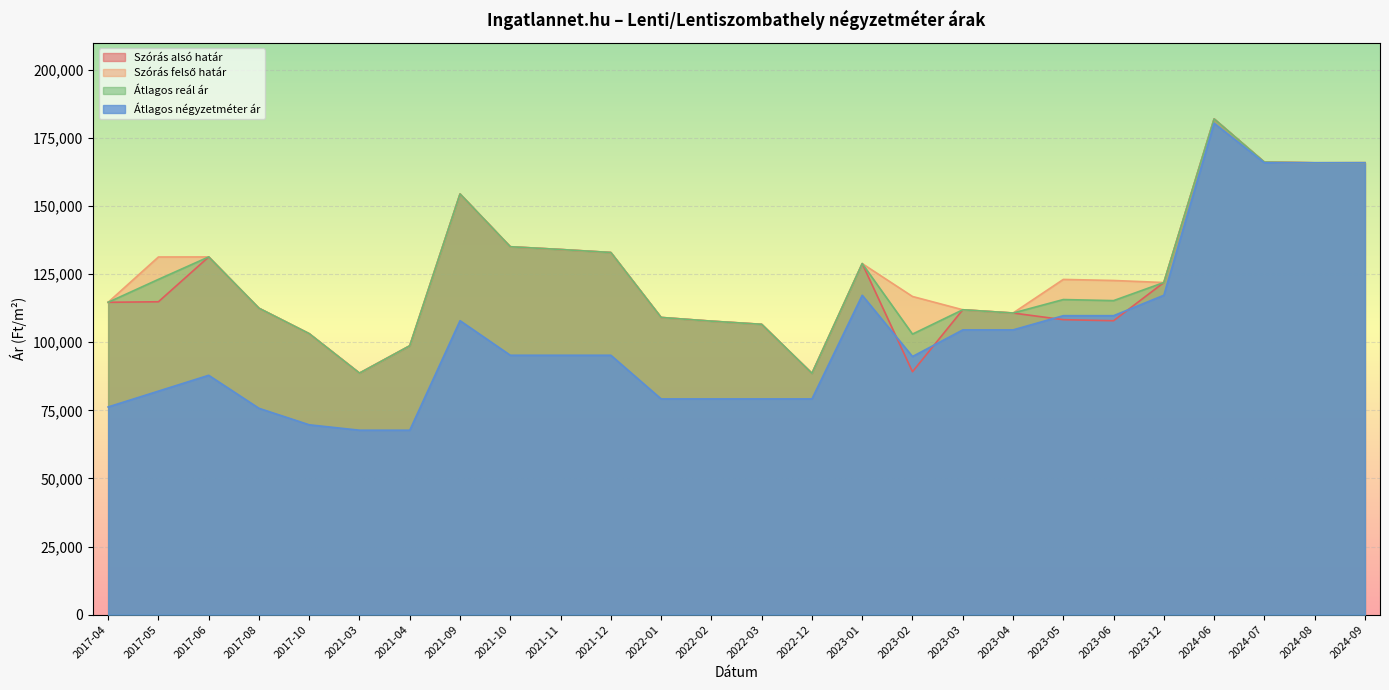

At 2023-06, list the series in order from smallest to largest.

Szórás alsó határ, Átlagos négyzetméter ár, Átlagos reál ár, Szórás felső határ